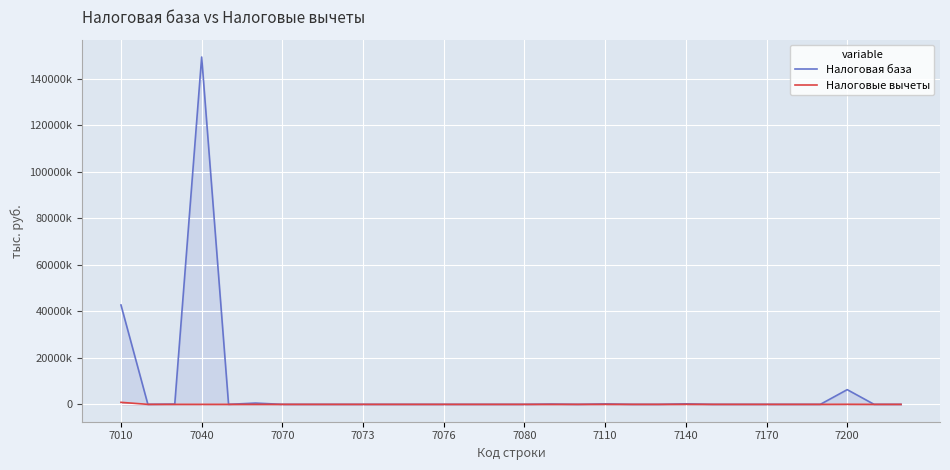

Count the number of data series in this chart.

2